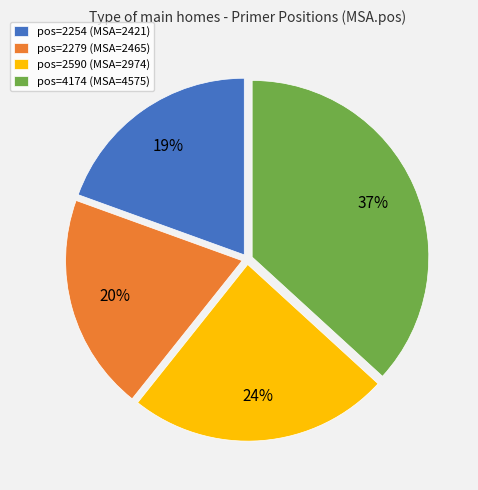

How many segments does this pie chart have?

4